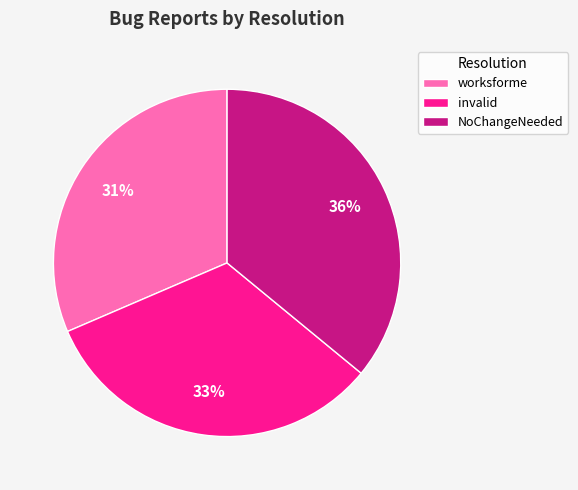

Is there any slice that represents more than half of the pie?

No